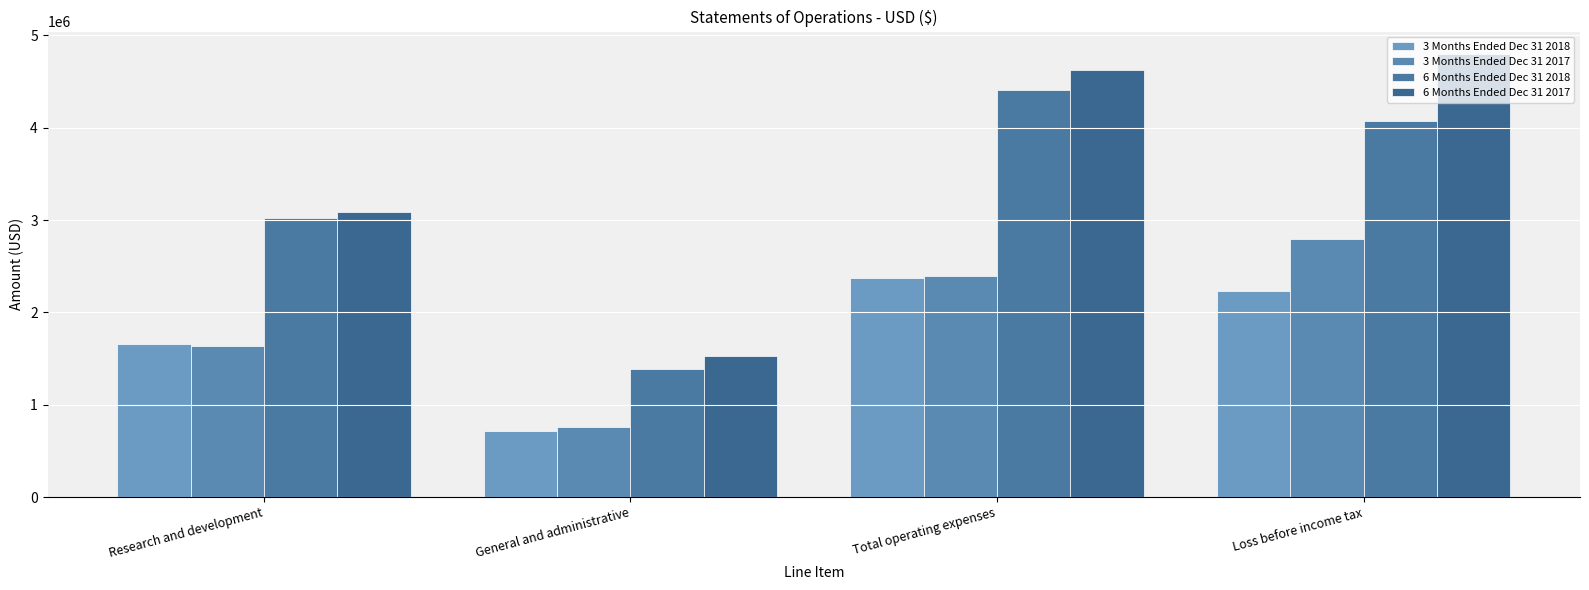

What is the average value of the 3 Months Ended Dec 31 2017 series?

1896114